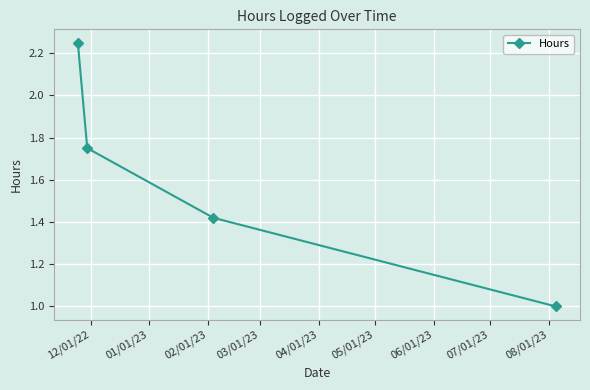

What is the minimum value shown in the chart?

1.0